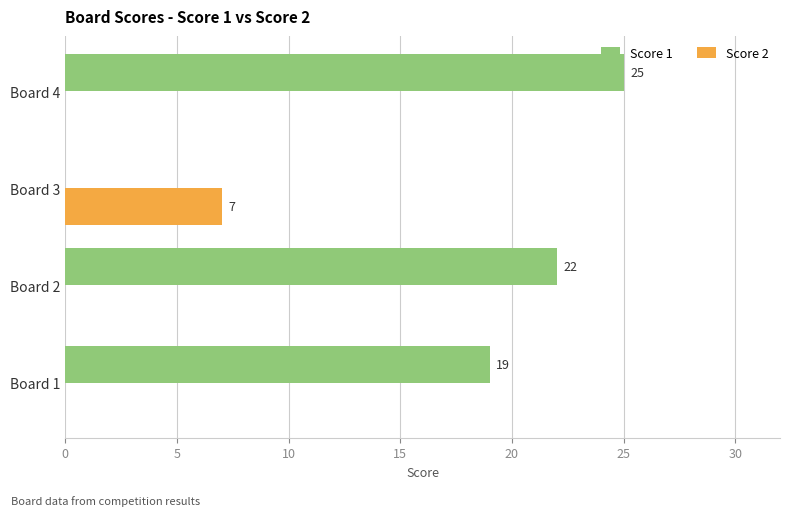

What is the sum of the Score 1 values at Board 2 and Board 3?

22